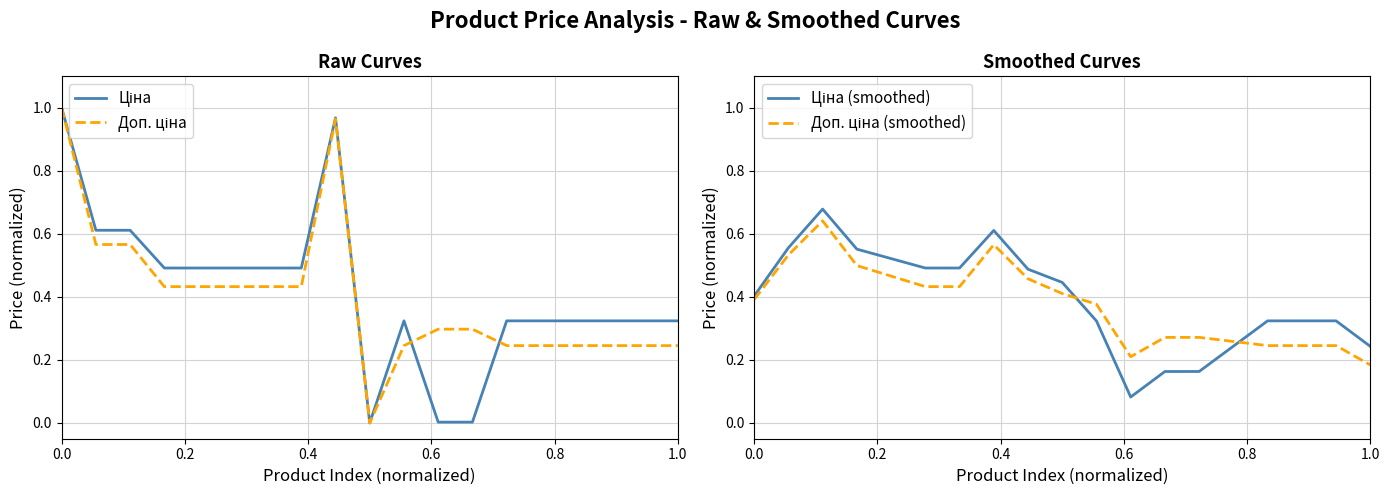

What is the sum of all Доп. ціна (smoothed) values?

7.1